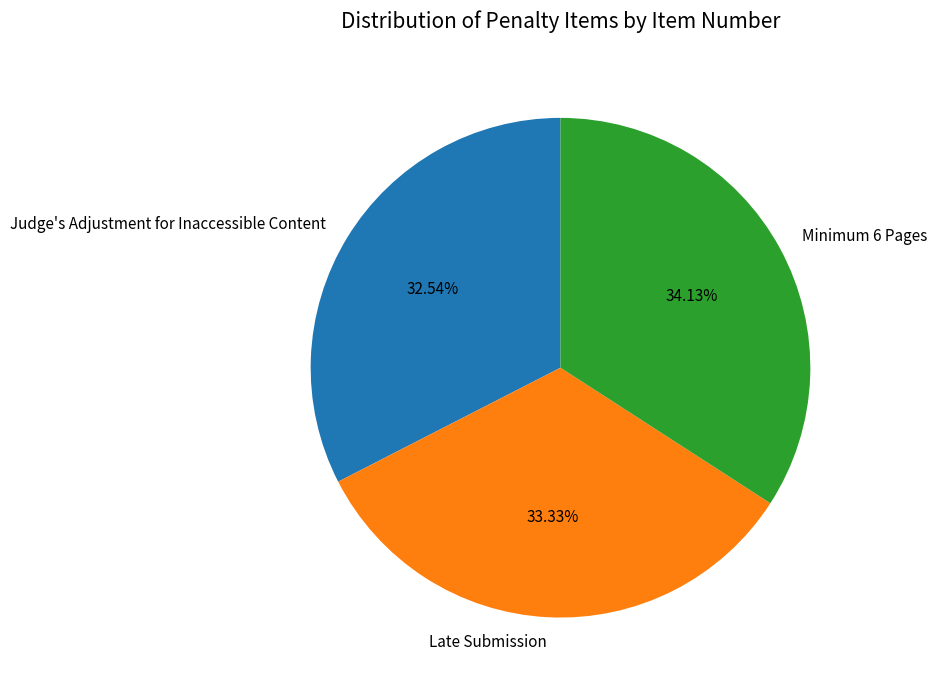

Rank the categories by value from highest to lowest.

Minimum 6 Pages, Late Submission, Judge's Adjustment for Inaccessible Content